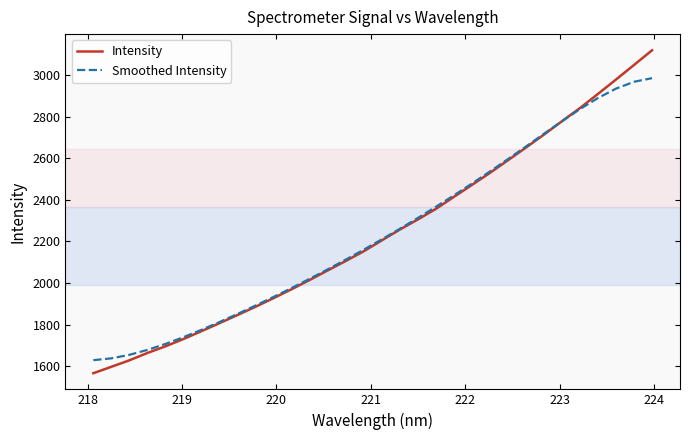

Which series has the widest spread of values?

Intensity